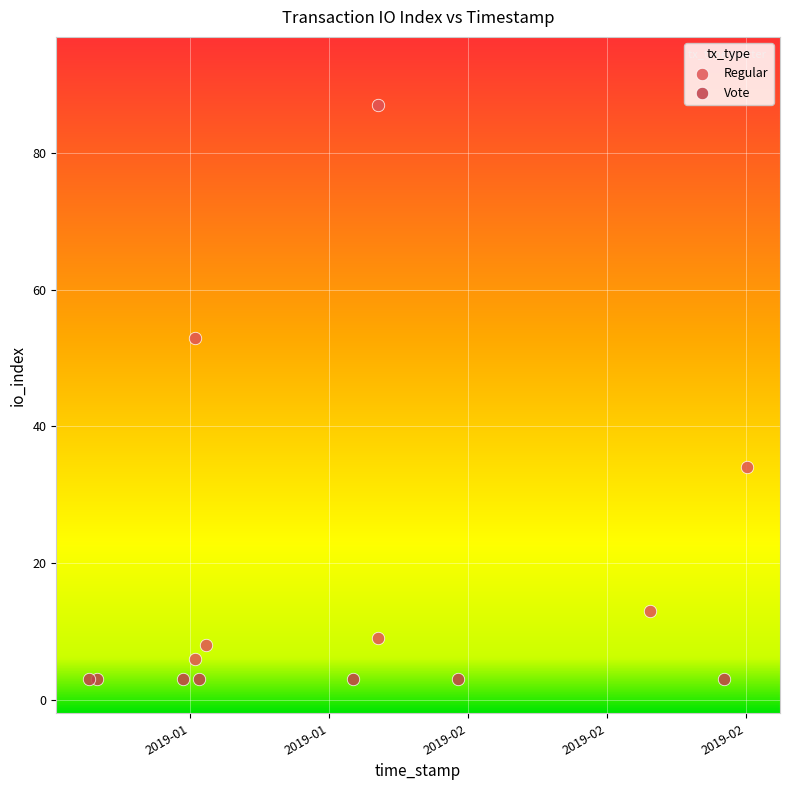

Which series reaches the maximum Y coordinate?

Regular